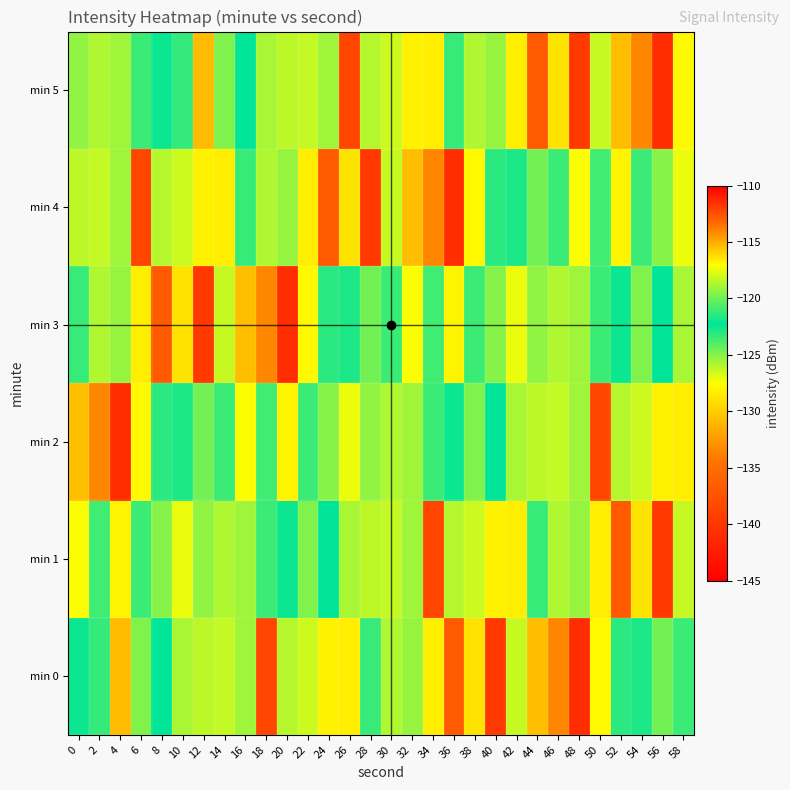

At which category does the chart reach its minimum across all series?

40